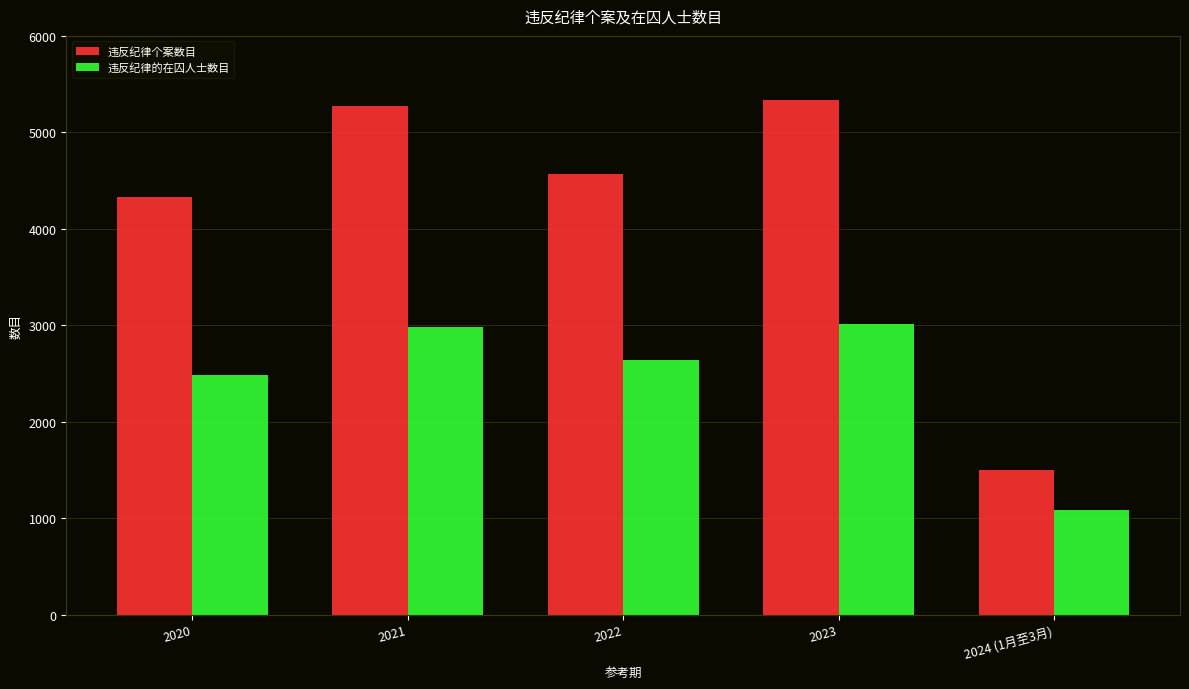

What is the label of the 3rd bar from the right?

2022